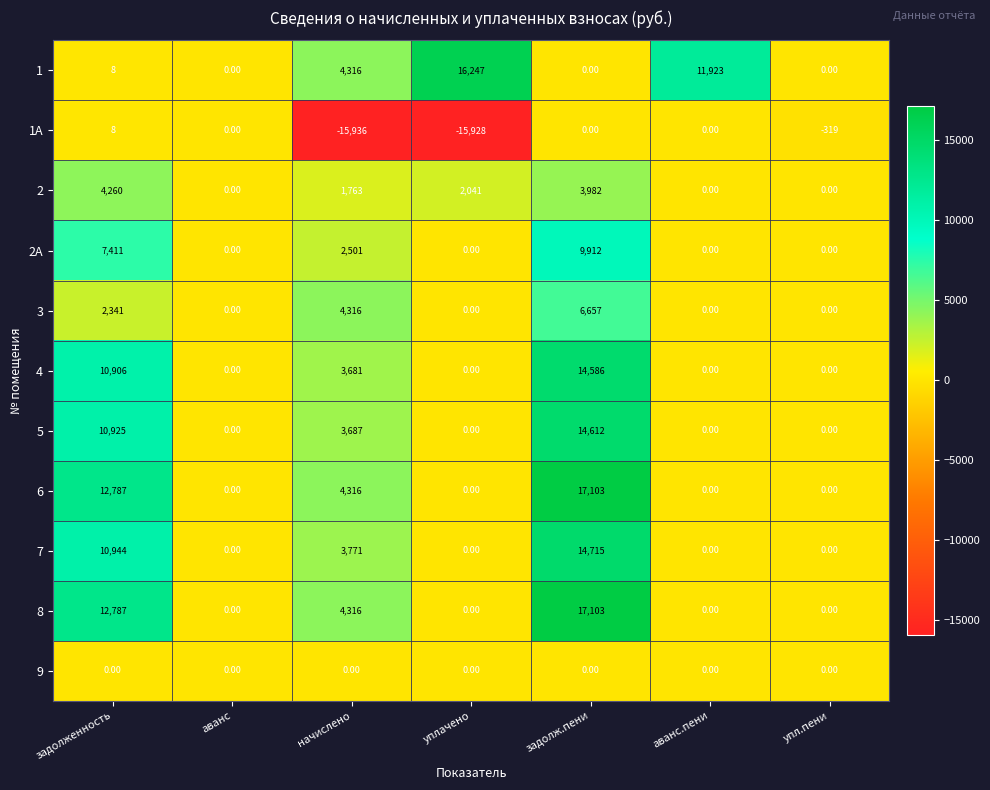

Which category has the highest value across all series?

задолж.пени